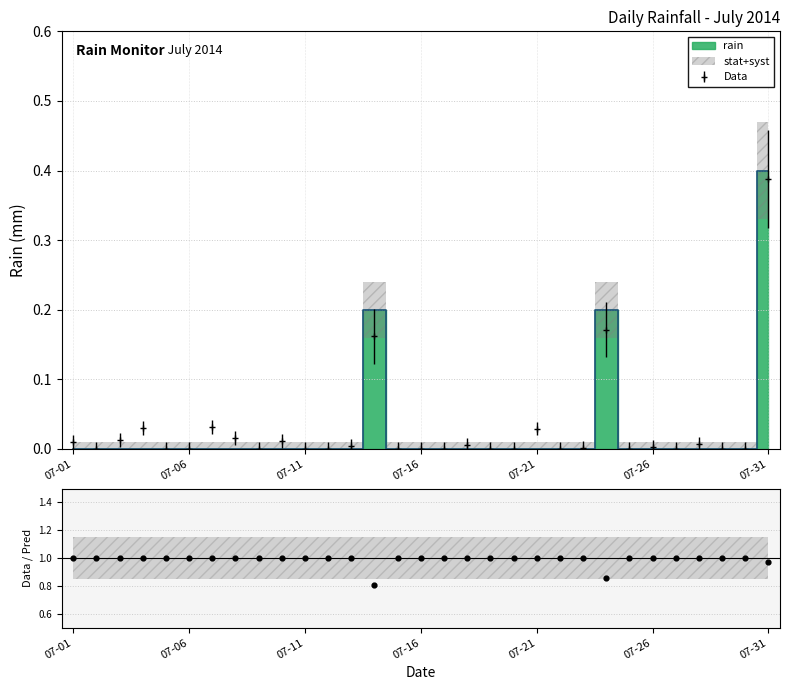

Between 2014-07-29 and 2014-07-14, which is larger?

2014-07-14